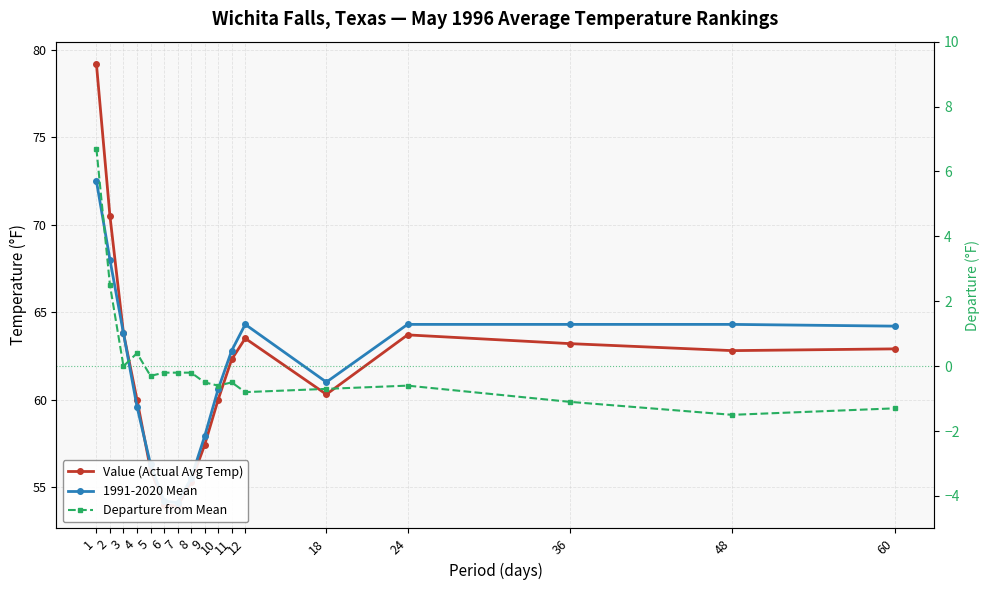

Which has a higher value, 7 or 4?

4